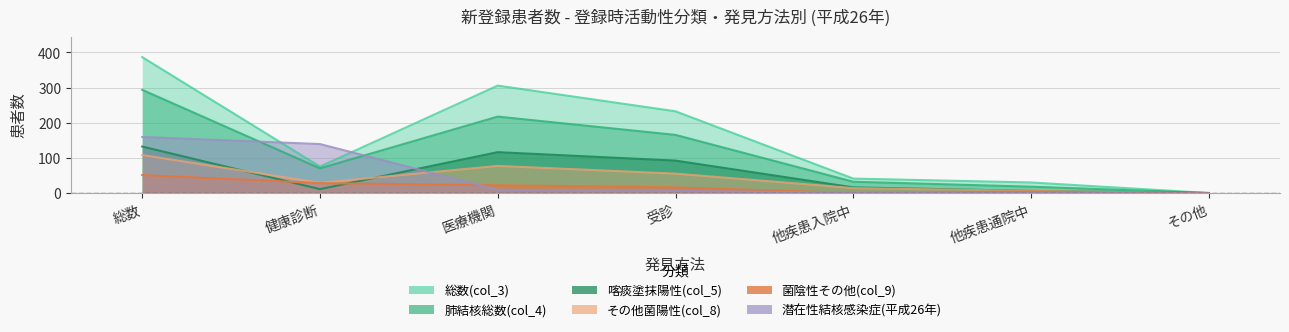

Rank the series by their maximum value, from lowest to highest.

菌陰性その他(col_9), その他菌陽性(col_8), 喀痰塗抹陽性(col_5), 潜在性結核感染症(平成26年), 肺結核総数(col_4), 総数(col_3)